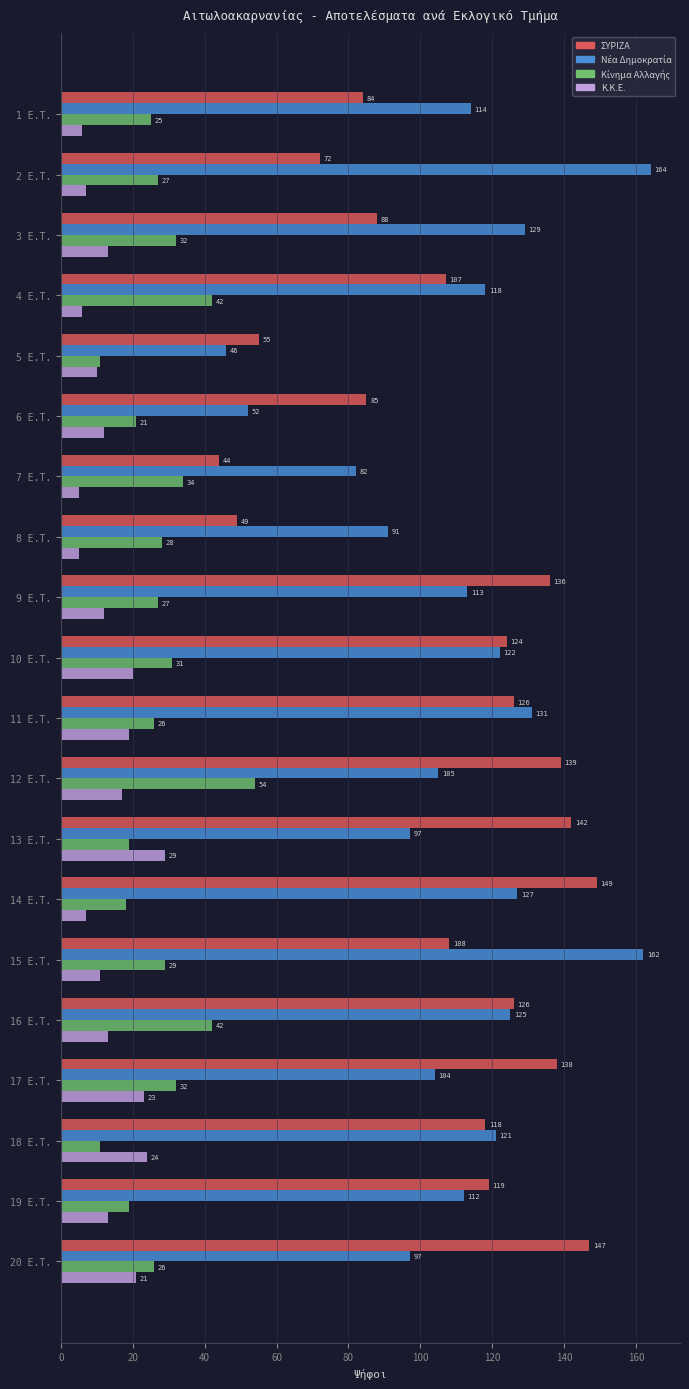

What is the difference between the highest and lowest values at 1 E.T.?

108